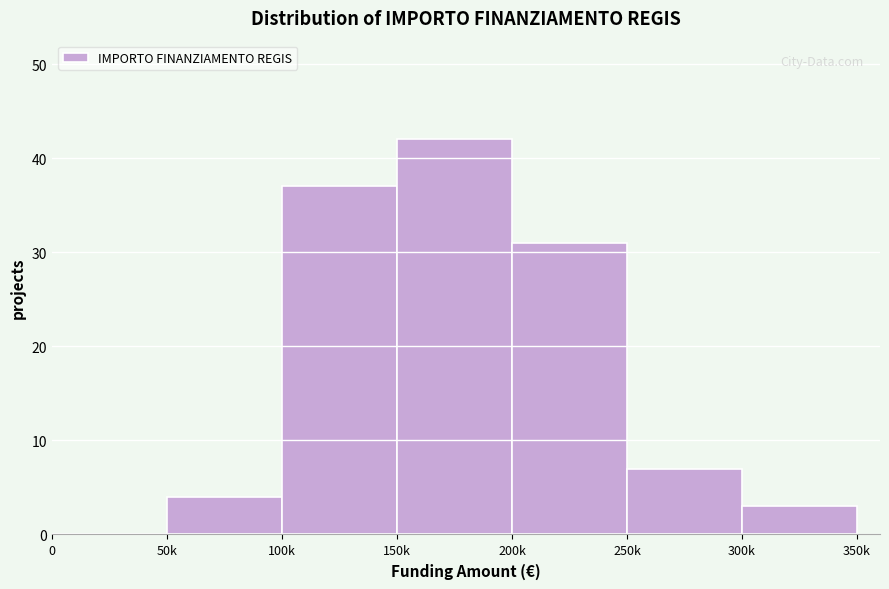

Reading left to right, transcribe all the data shown in this chart.

0=0	50k=4	100k=37	150k=42	200k=31	250k=7	300k=3